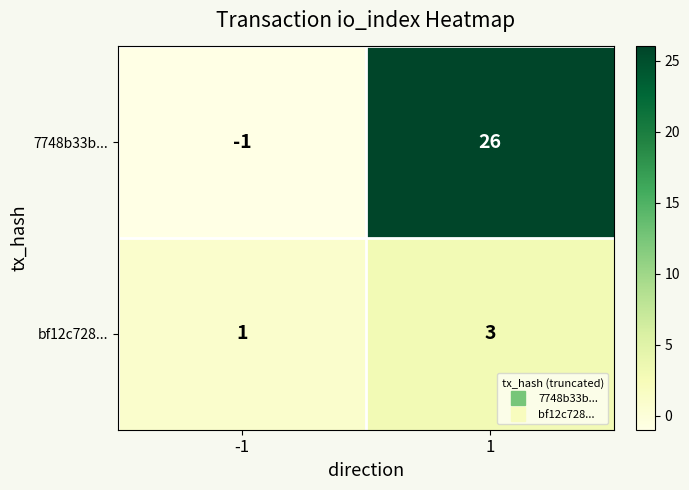

True or false: bf12c728... has a value of 2 at 1.

False